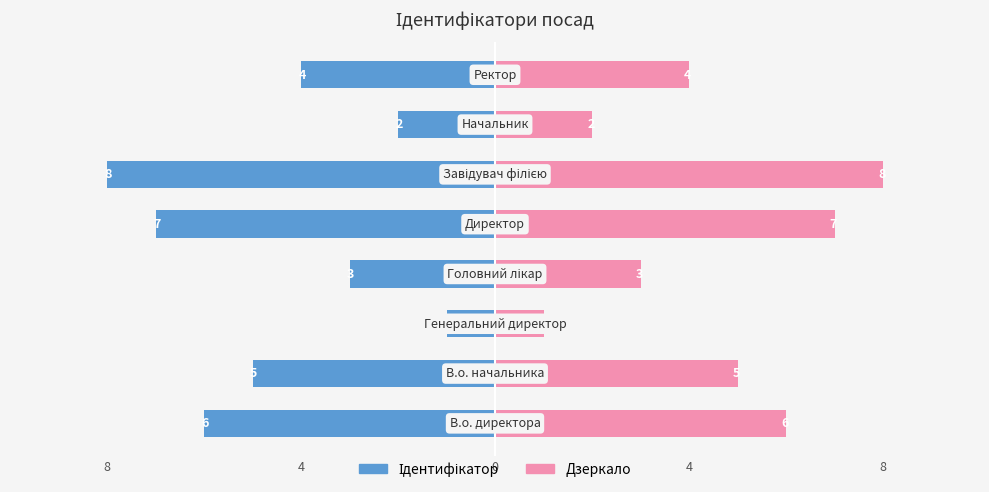

Which series has the widest spread of values?

Ідентифікатор